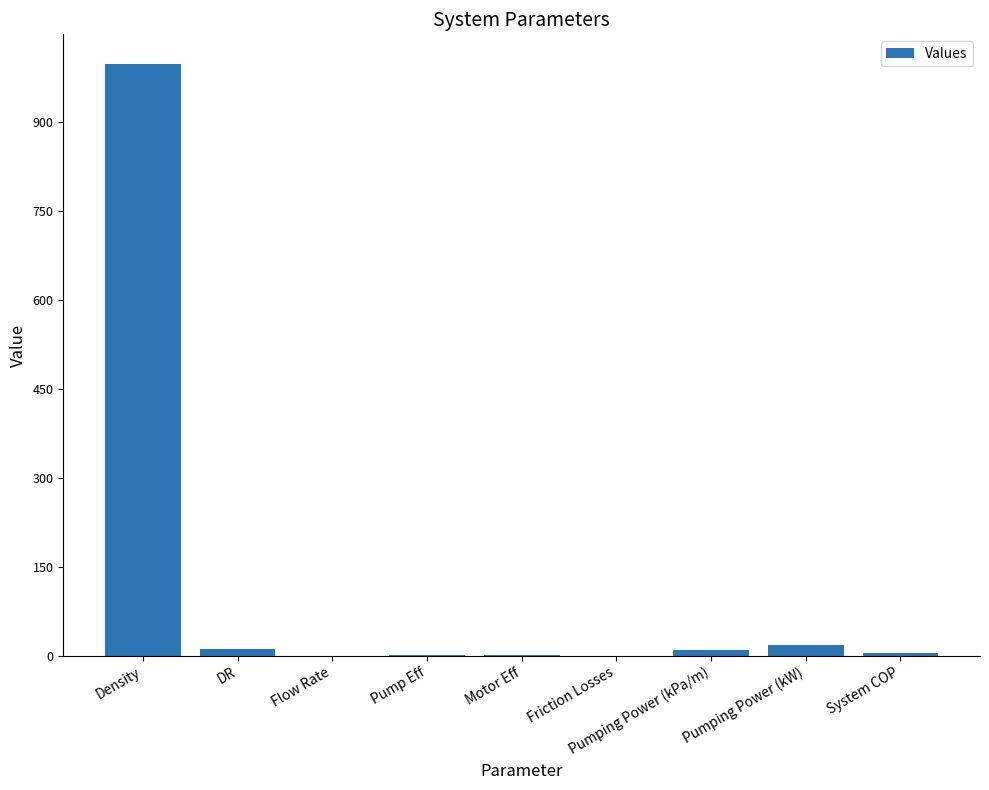

At which label does the data first exceed 3?

Density